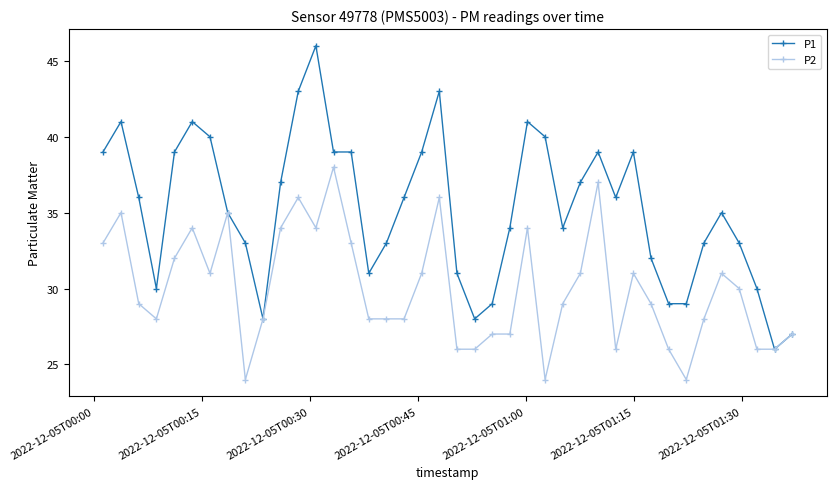

What is the minimum value shown in the chart?

24